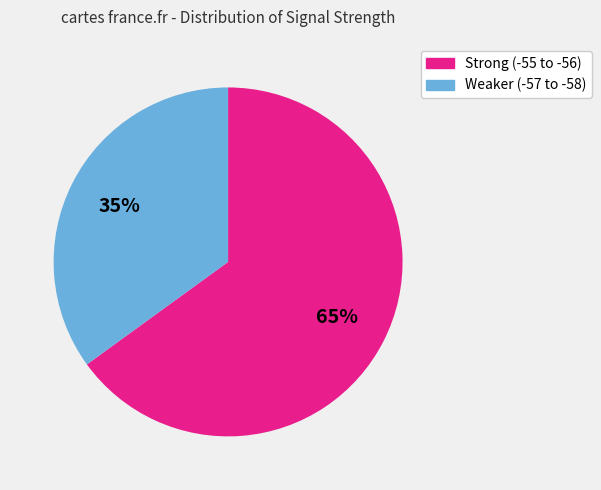

Is there any slice that represents more than half of the pie?

Yes